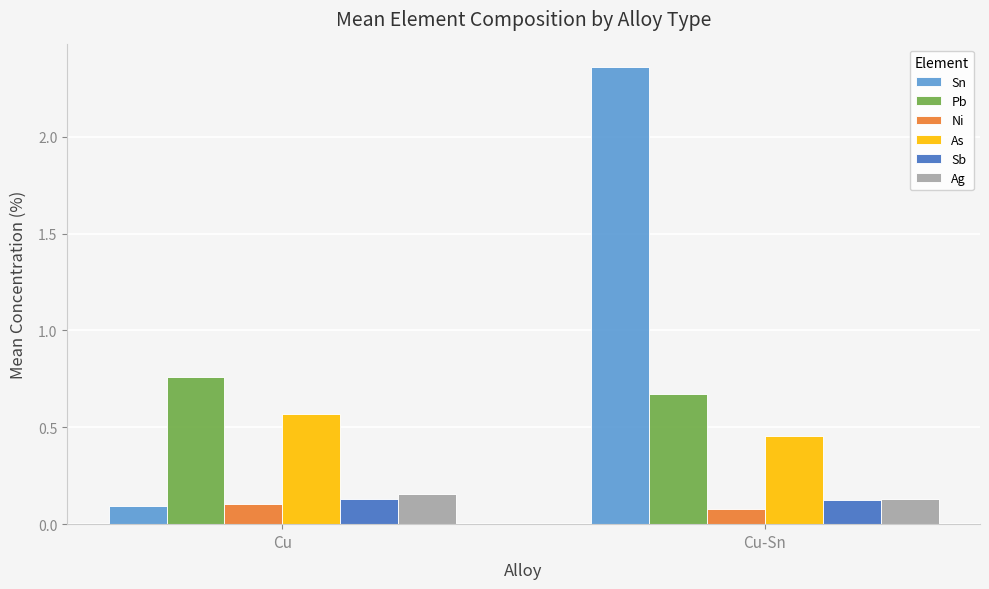

List the series in order of their peak value, lowest first.

Ni, Sb, Ag, As, Pb, Sn